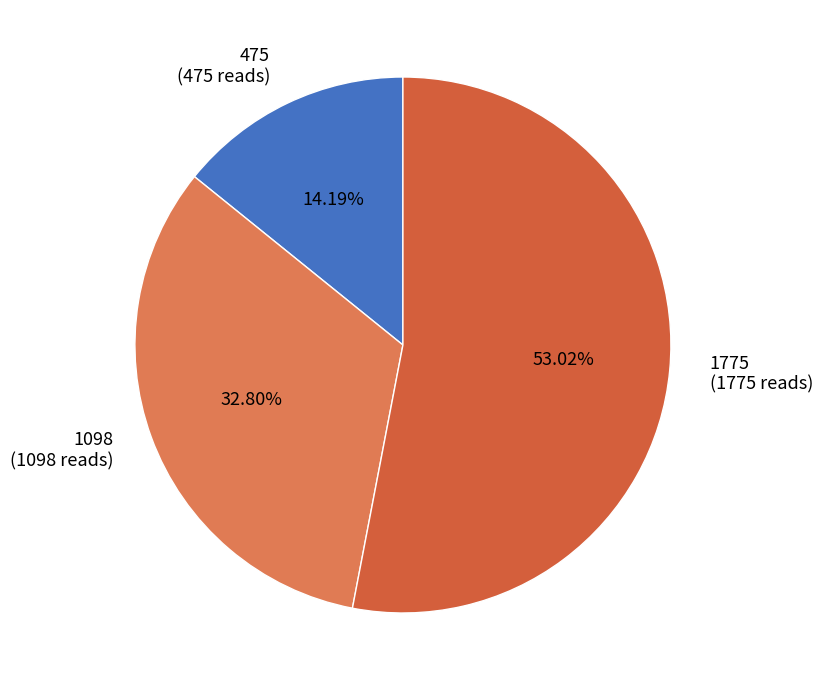

Count the number of slices in the pie.

3